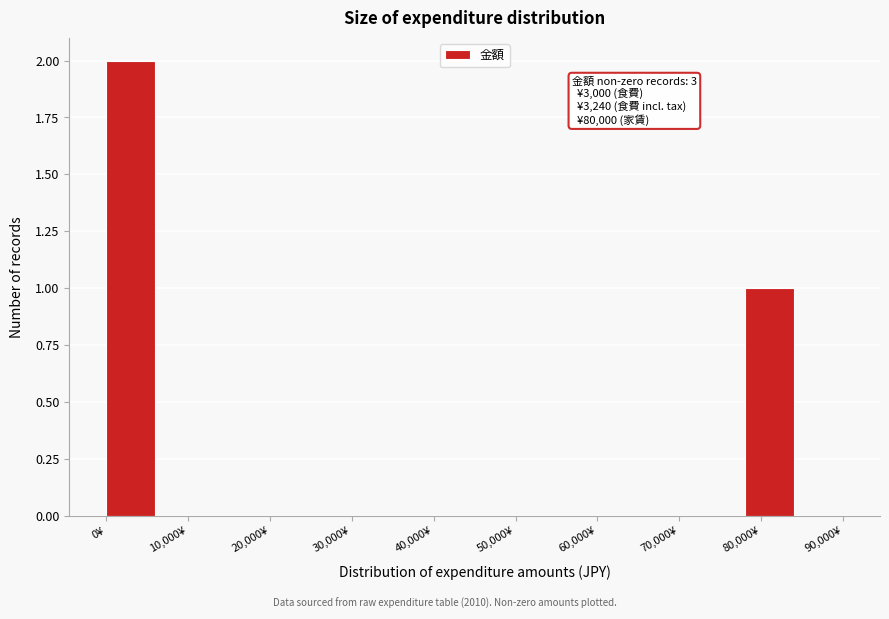

Which range on the x-axis has the tallest bar?

0 to 6000